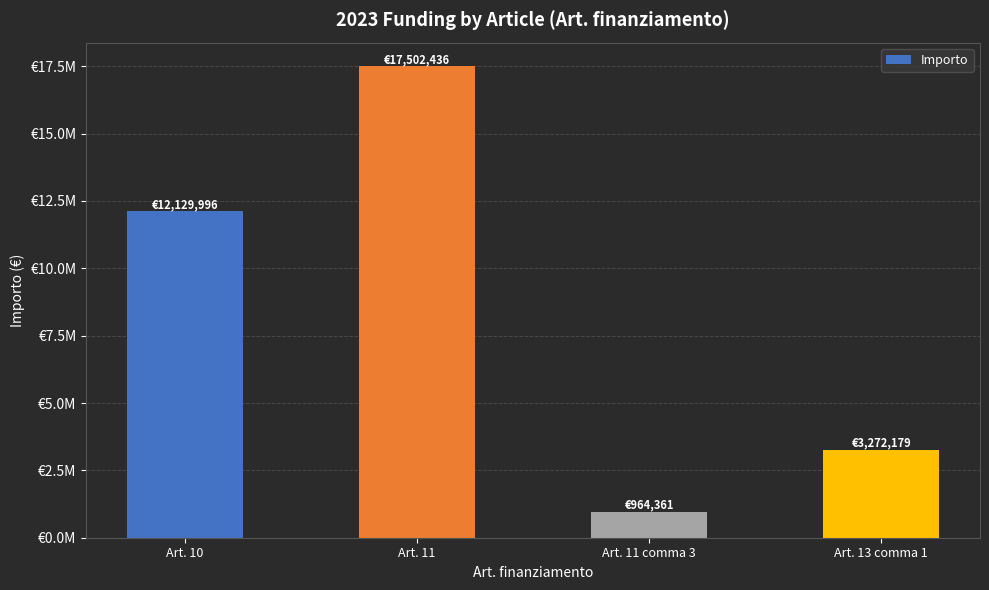

Does the chart contain any negative values?

No